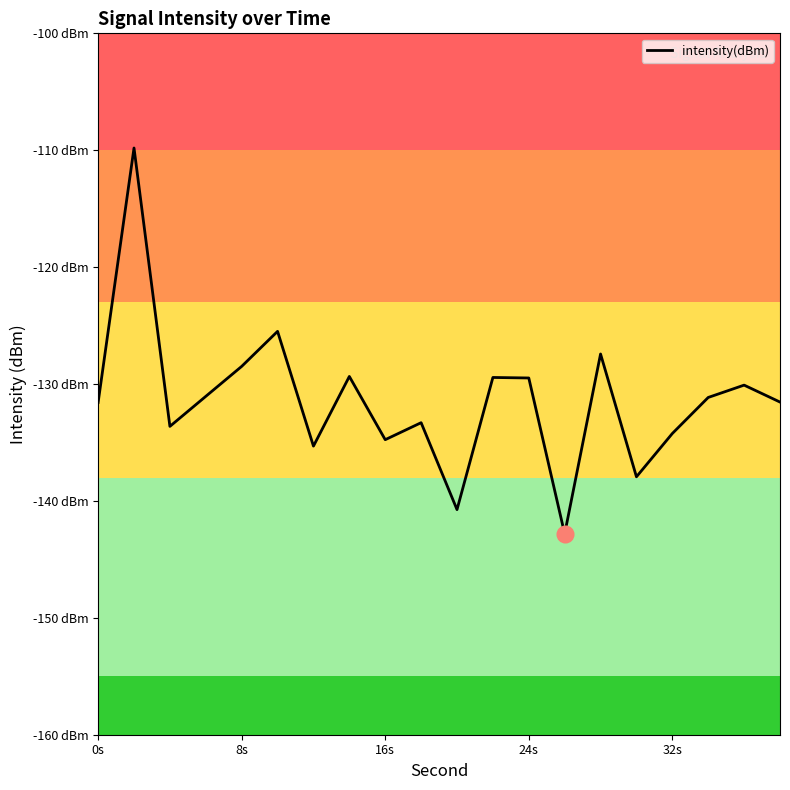

How many interior local peaks (higher than both neighbors) does the data have?

7